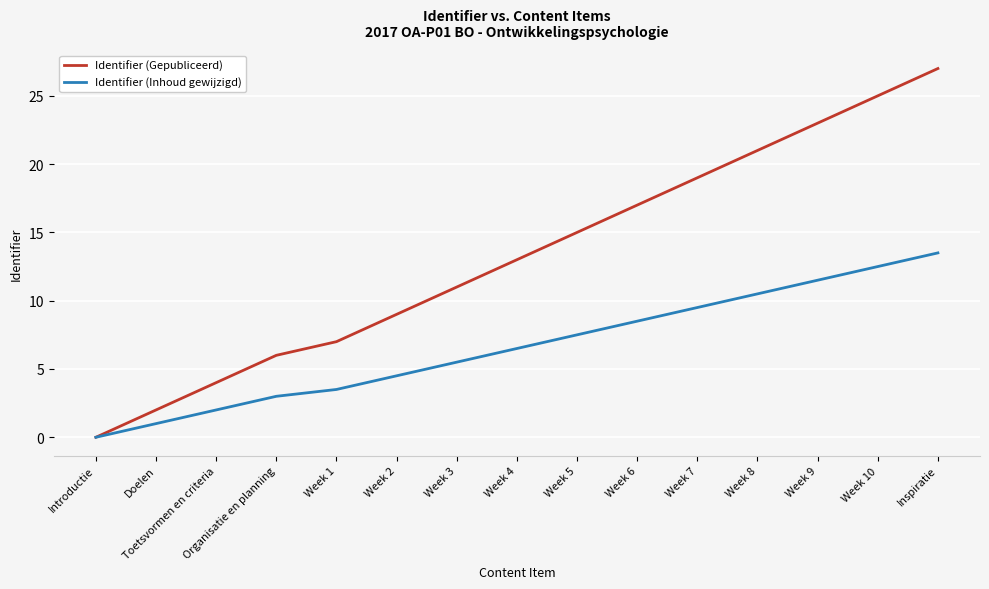

What is the difference between the maximum and minimum values in the Identifier (Gepubliceerd) series?

27.0